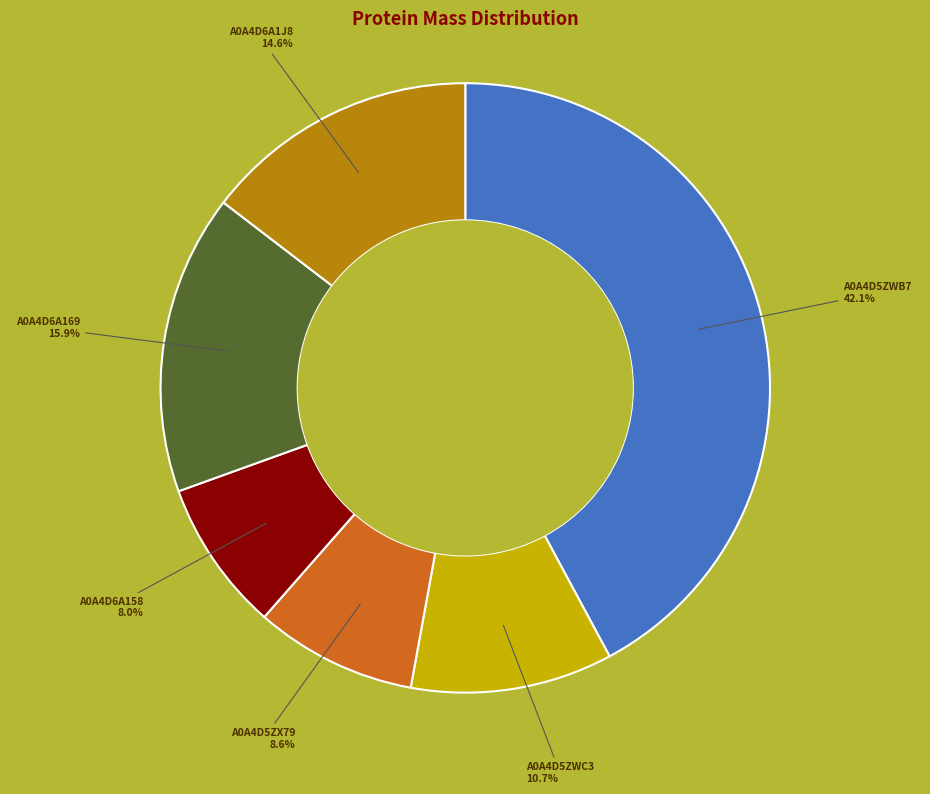

Is the sum of A0A4D5ZWC3 and A0A4D6A169 greater than half?

No